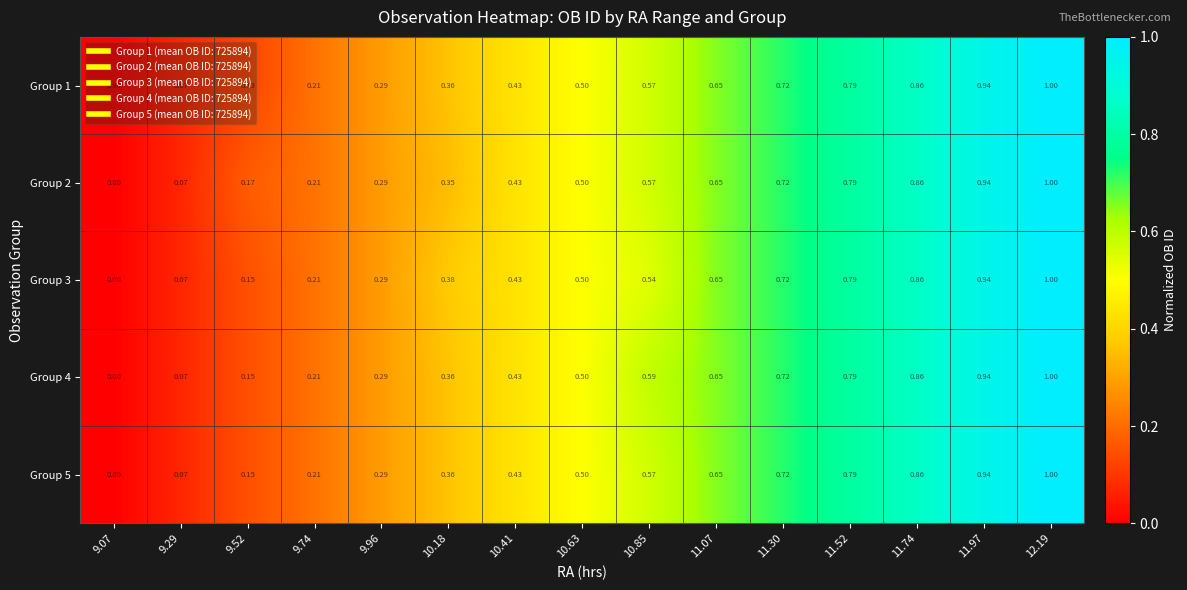

Is the value of Group 5 at 9.07 greater than the value of Group 3 at 10.18?

No